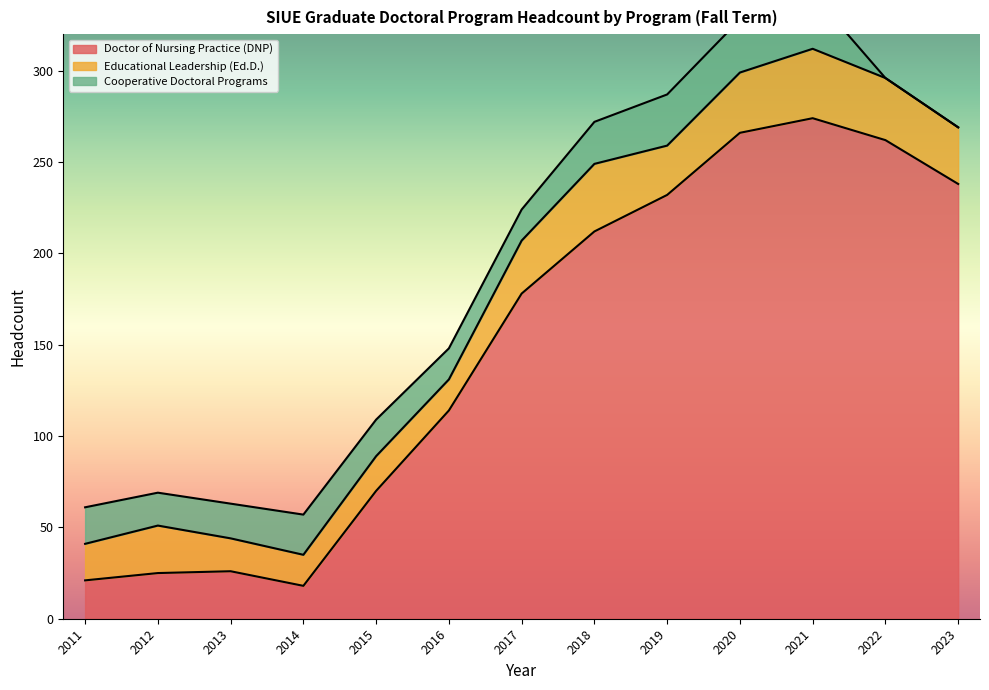

In Cooperative Doctoral Programs, how many points are higher than both neighbors (excluding endpoints)?

2